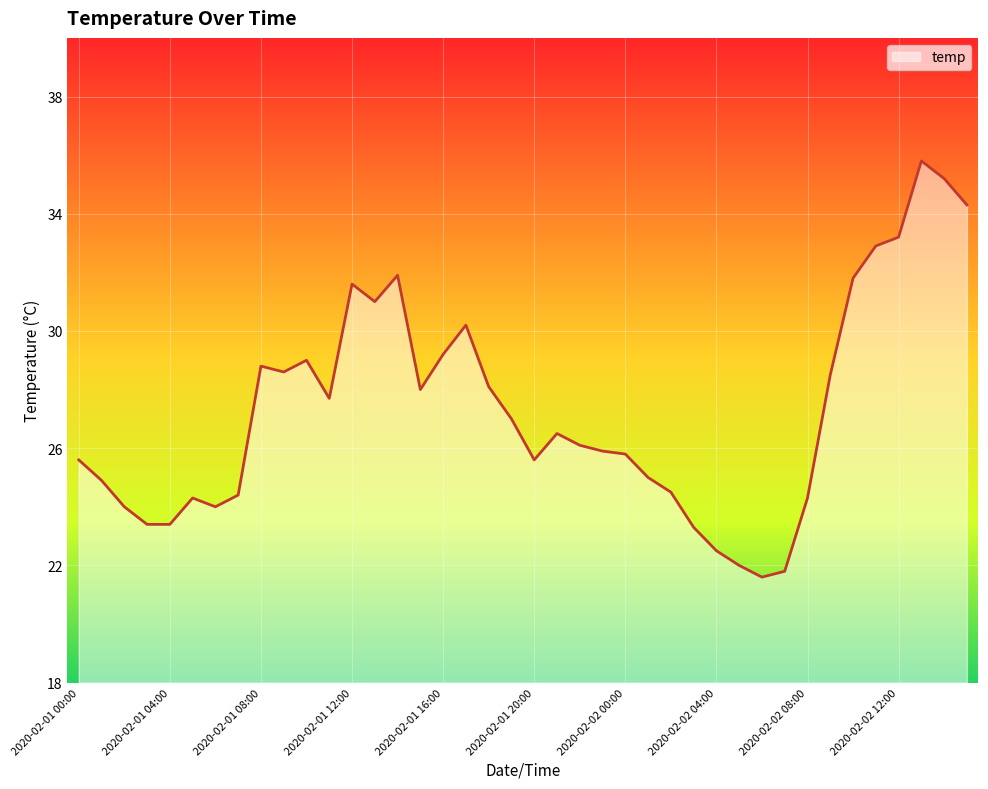

What is the minimum value shown in the chart?

21.6